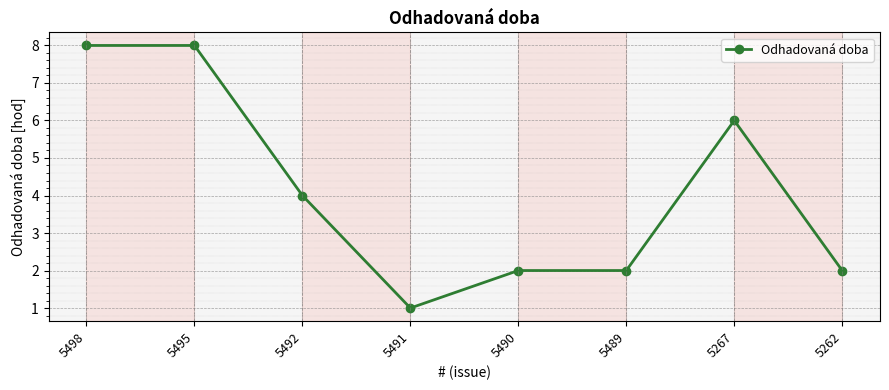

Is this an area chart (filled region under the line)?

No